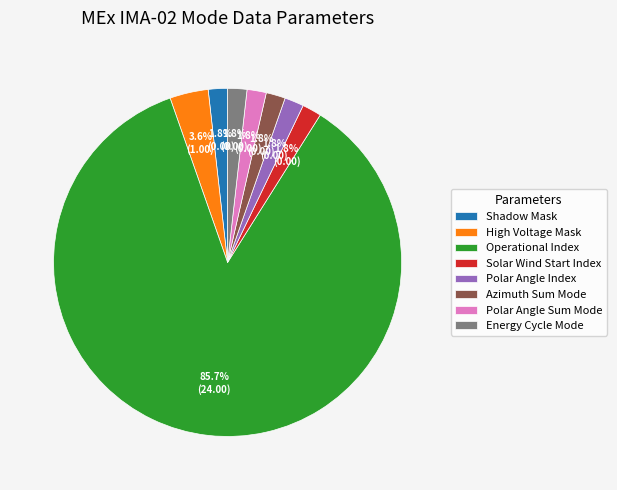

What portion of the pie excludes Polar Angle Index?

98.2%